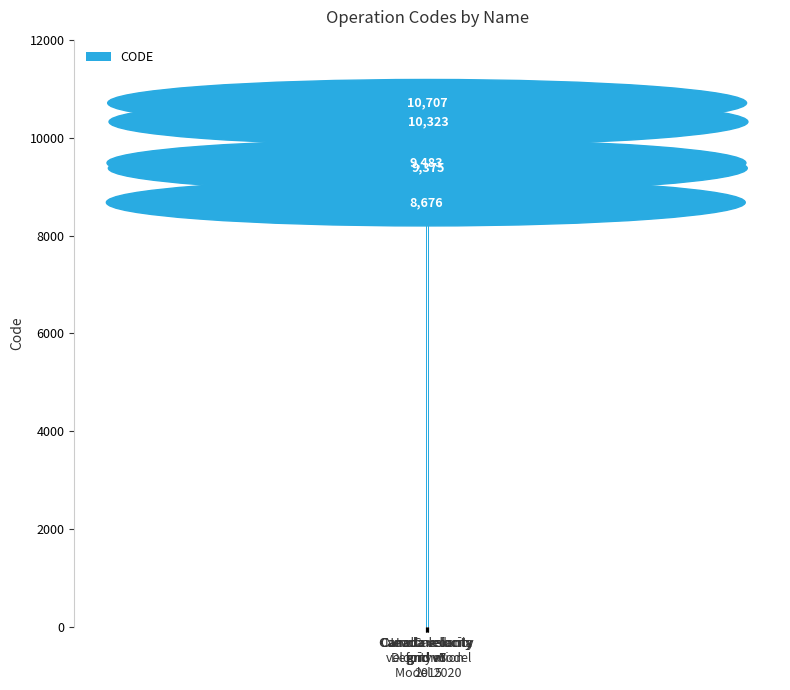

What position from the left is New Caledonia
velocity model
2015?

5